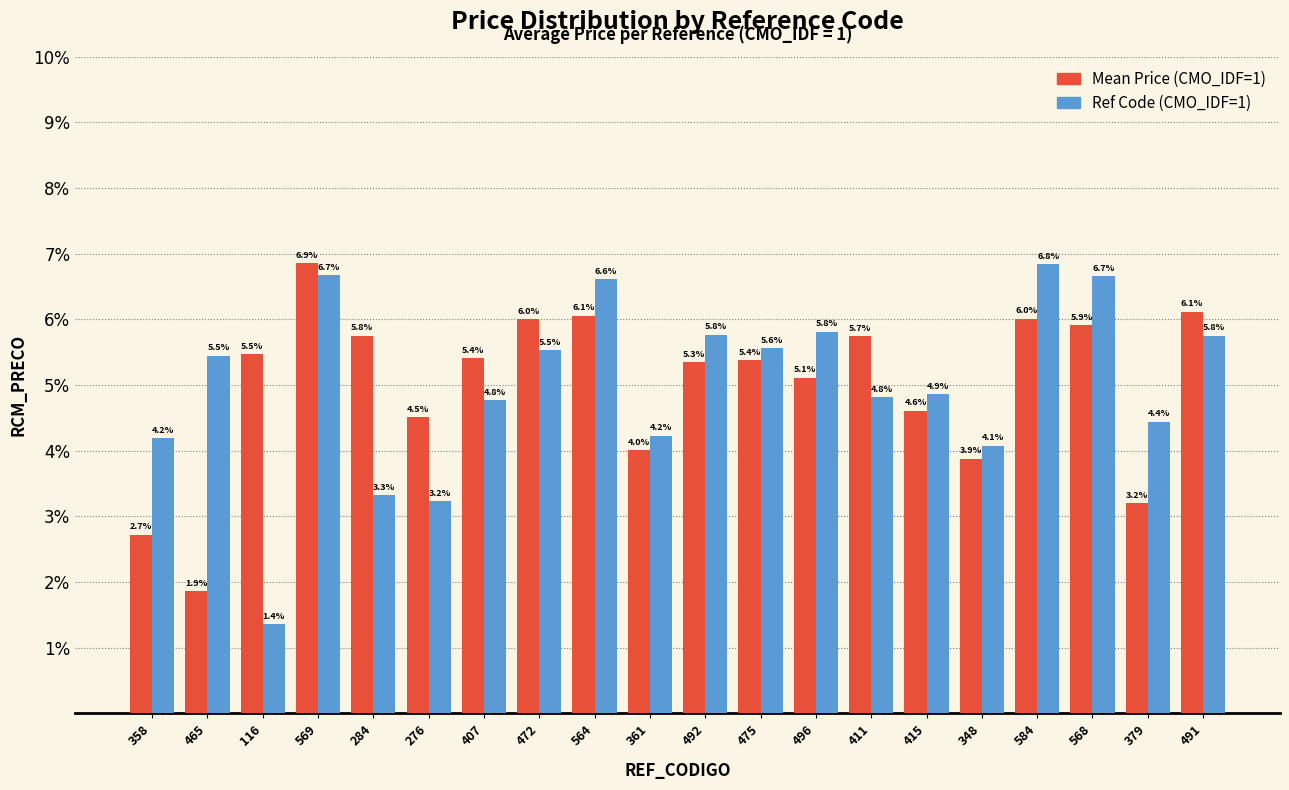

Rank the series at 116 from highest to lowest value.

Mean Price (CMO_IDF=1), Ref Code (CMO_IDF=1)